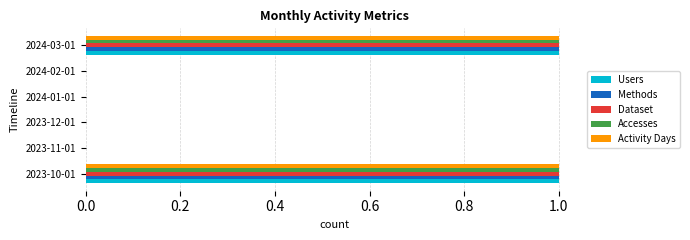

Count the Users values in the range 0 to 1.

6